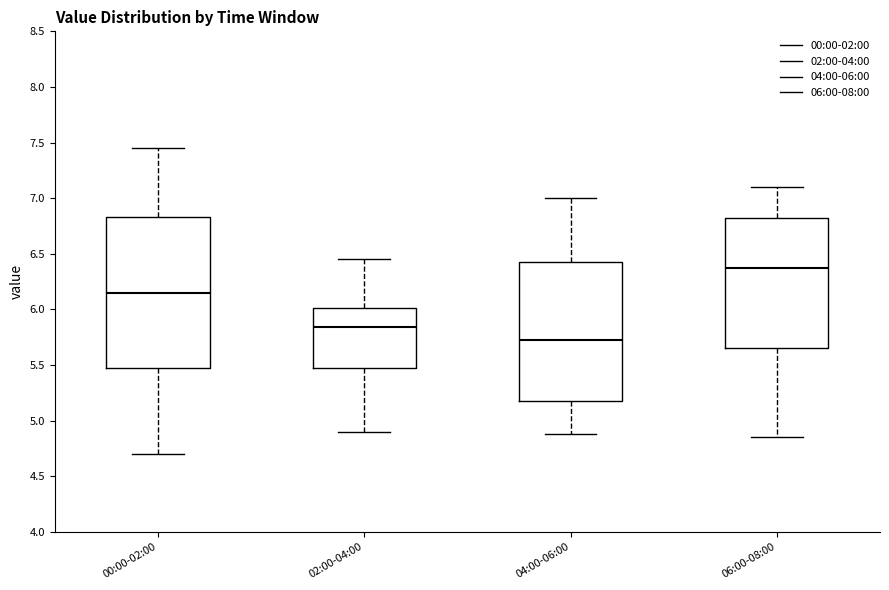

Where does the upper whisker of the box for 04:00-06:00 end on the y-axis? The values are not printed on the chart, so give them approximately, as read against the axis.

7.00